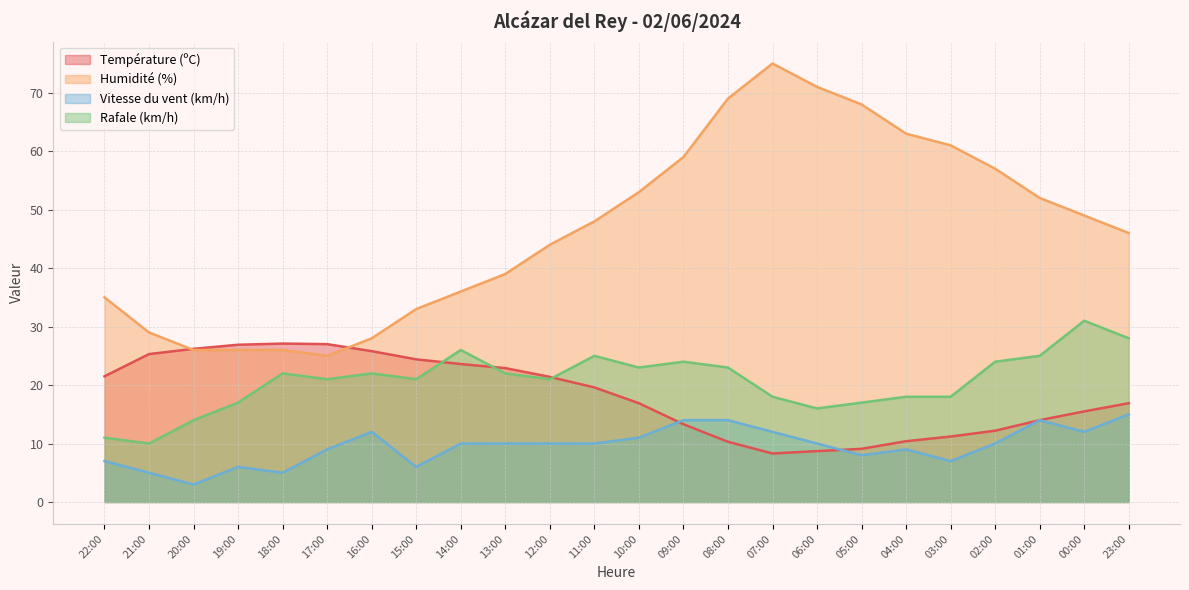

After their last crossing, which series has the higher values: Humidité (%) or Température (ºC)?

Humidité (%)